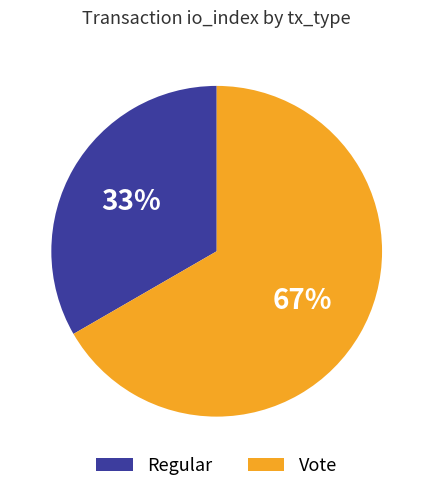

True or false: Vote accounts for 74% of the total.

False